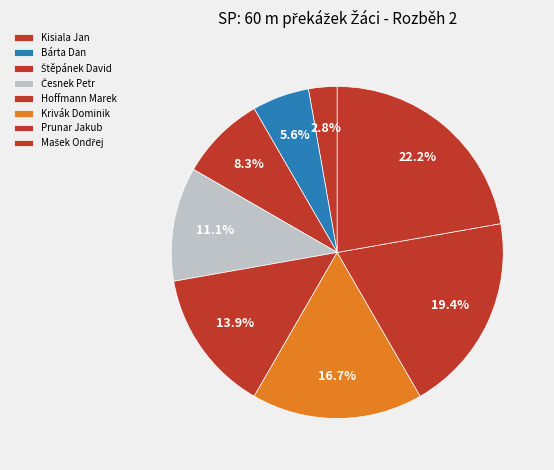

To the nearest percent, what portion does Hoffmann Marek represent?

14%